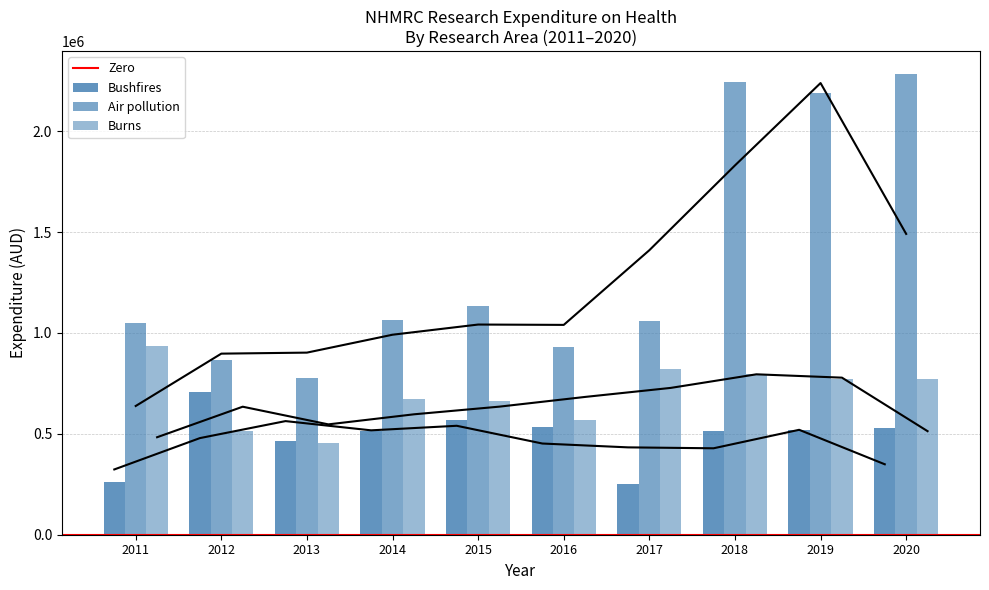

Reading right to left, extract all data points from this chart.

Bushfires: 527258.5	519978.8	512294.4	252610.6	533703.3	569420.3	516307.9	466020.1	706671.0	263665.4
Air pollution: 2281808.7	2189798.1	2242620.2	1057159.5	929473.3	1132569.2	1062309.1	778190.0	866442.3	1047179.5
Burns: 769343.3	769971.9	795584.1	818973.6	568009.2	661368.1	674791.6	453778.4	511769.0	937430.3